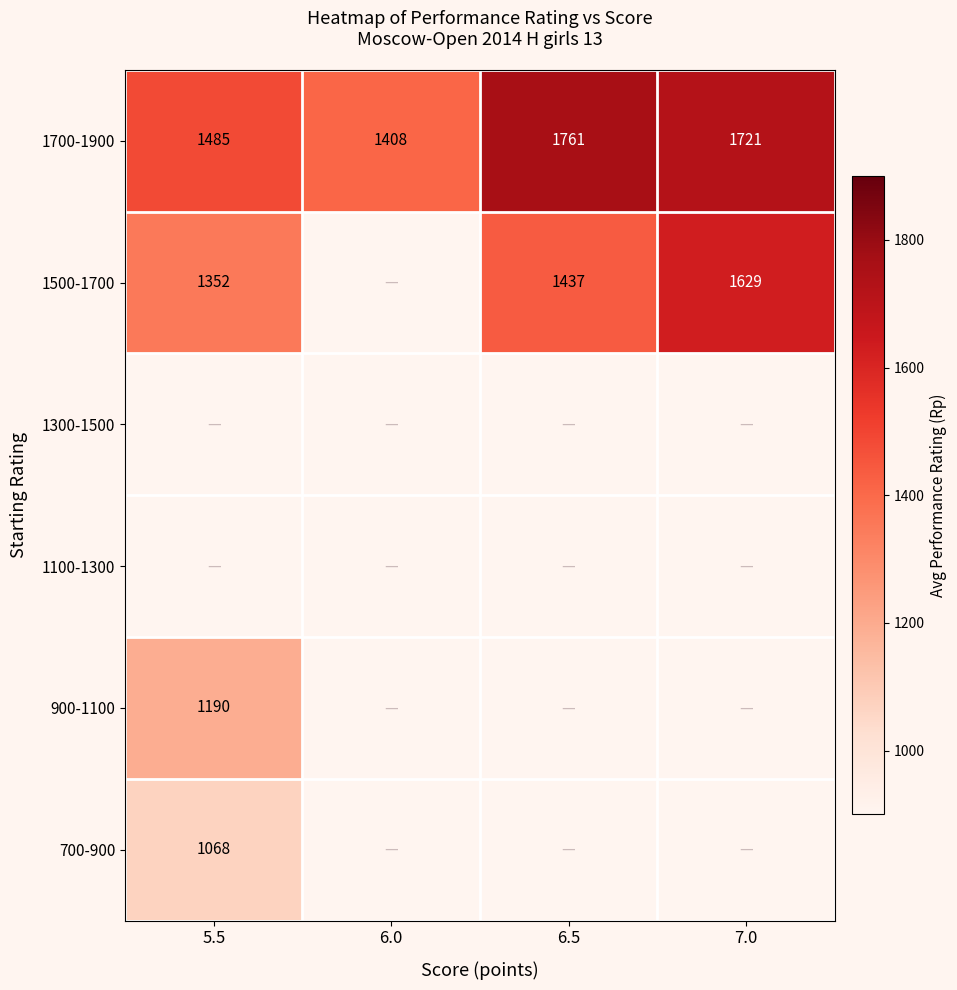

What is the difference between the 1700-1900 values at 6.5 and 7.0?

40